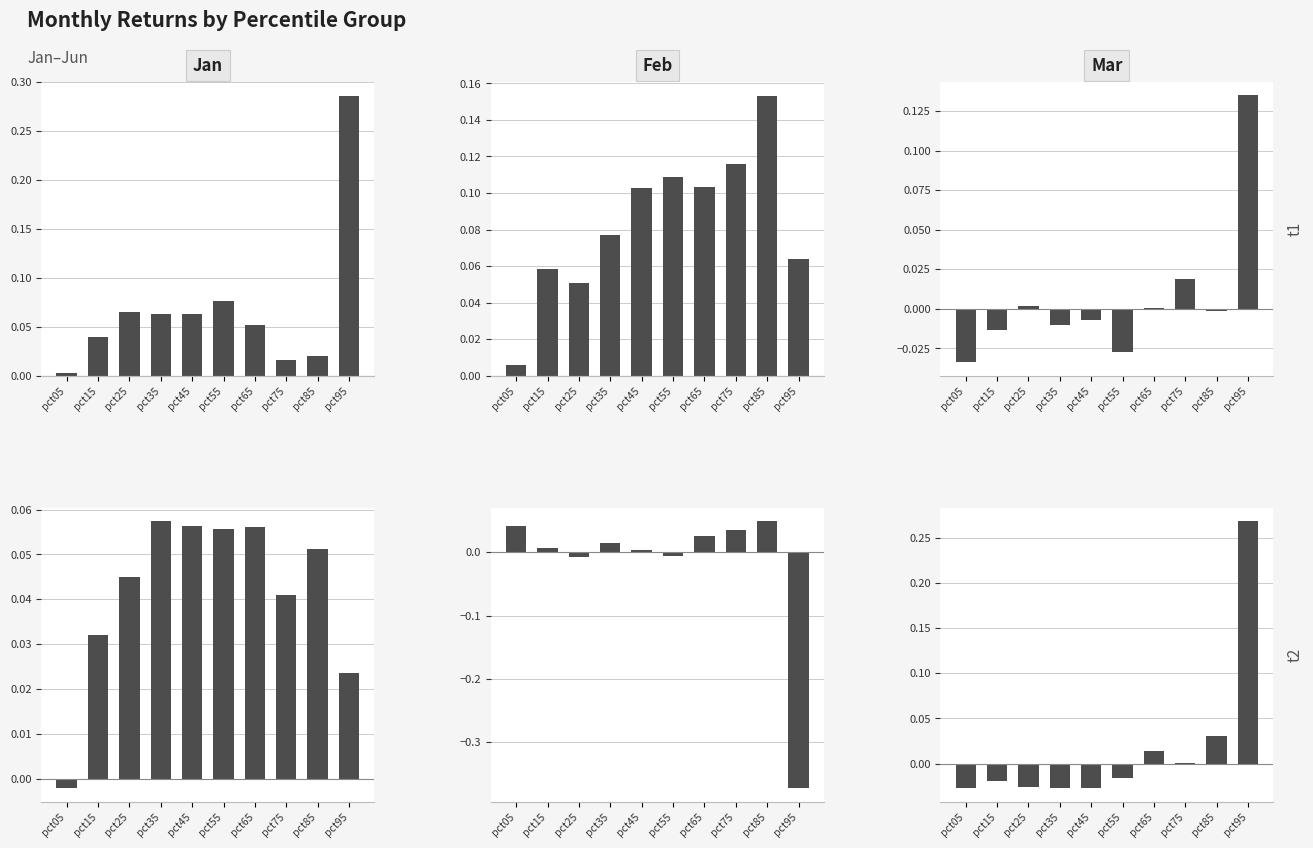

How many bars are there in total?

60